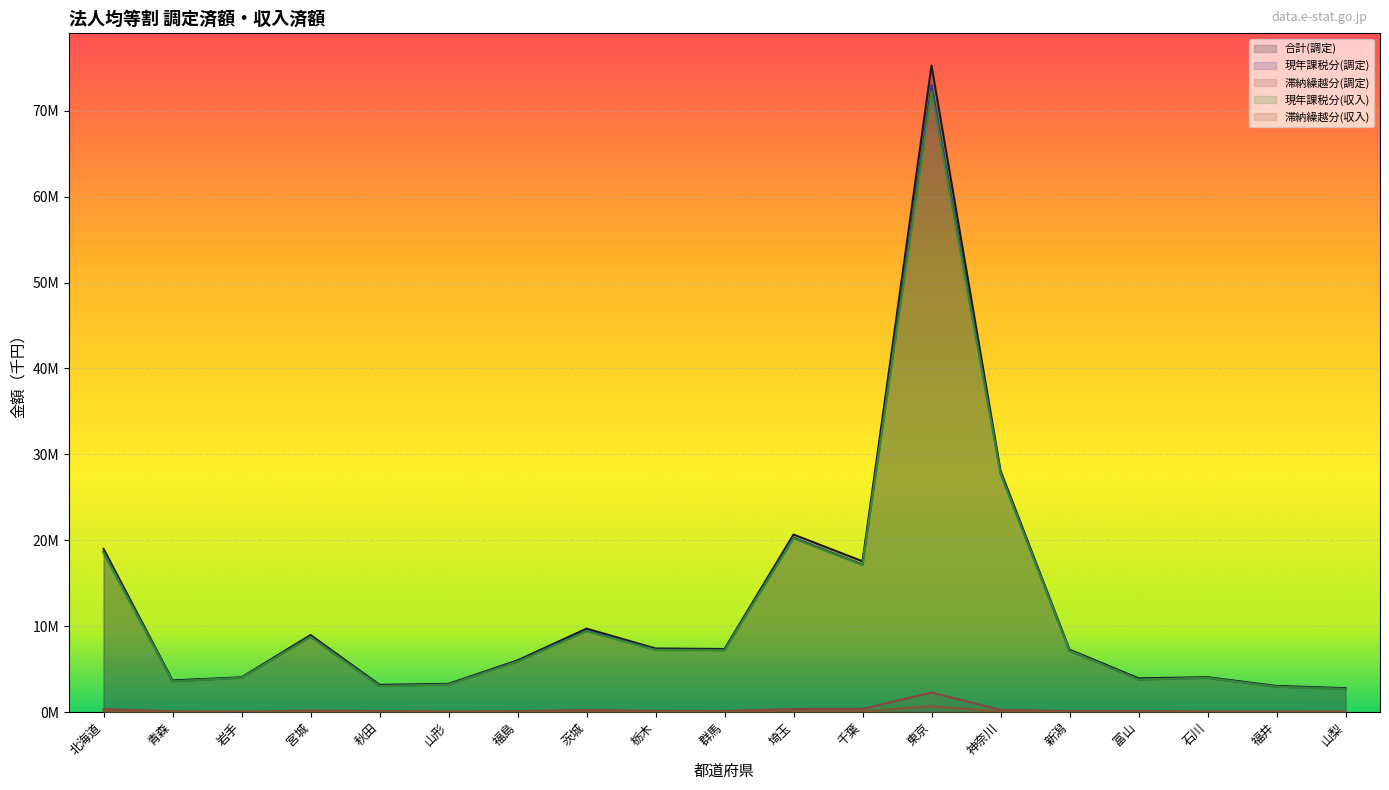

In 合計(調定), how many points are lower than both neighbors (excluding endpoints)?

5